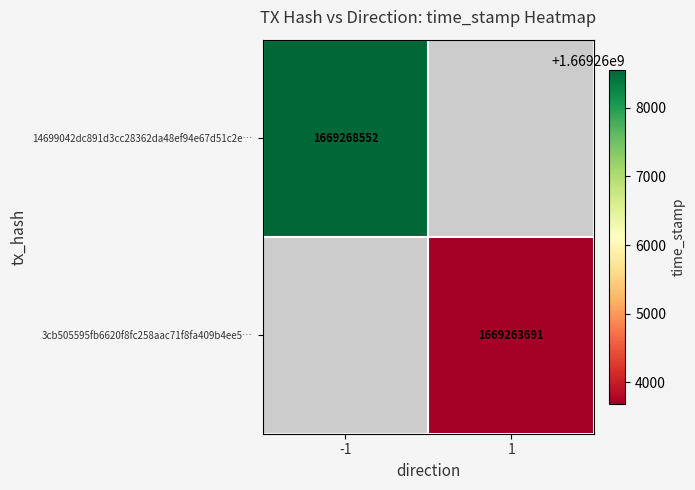

The 3cb505595fb6620f8fc258aac71f8fa409b4ee5… series shows 1016957221 at 1. True or false?

False